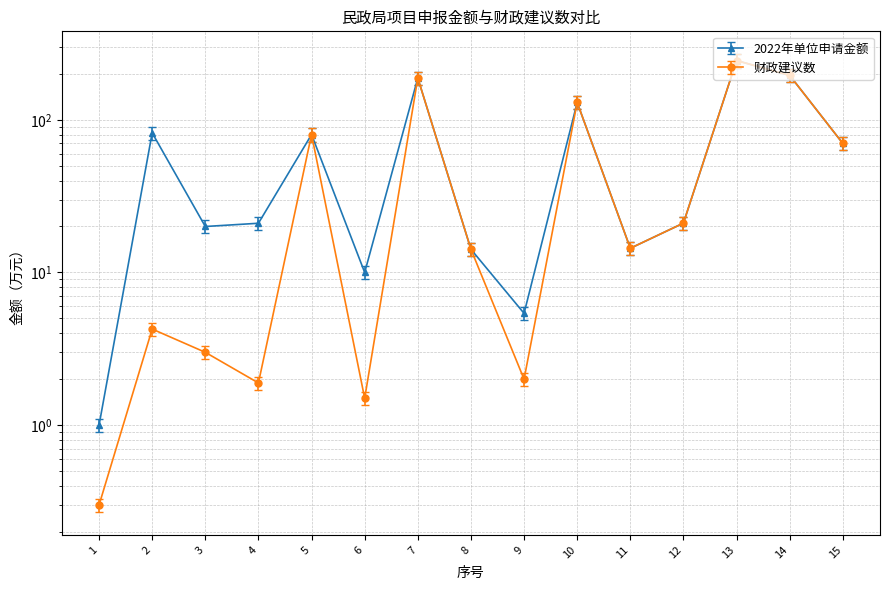

What is the difference between the 财政建议数 values at 12 and 3?

19.8